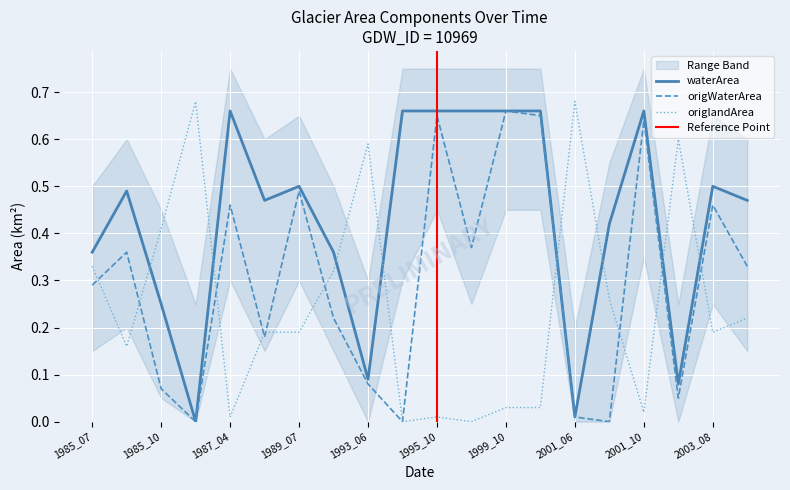

Reading right to left, extract all data points from this chart.

waterArea: 0.5	0.5	0.1	0.7	0.4	0.0	0.7	0.7	0.7	0.7	0.7	0.1	0.4	0.5	0.5	0.7	0.0	0.2	0.5	0.4
origWaterArea: 0.3	0.5	0.1	0.6	0.0	0.0	0.7	0.7	0.4	0.7	0.0	0.1	0.2	0.5	0.2	0.5	0.0	0.1	0.4	0.3
origlandArea: 0.2	0.2	0.6	0.0	0.3	0.7	0.0	0.0	0.0	0.0	0.0	0.6	0.3	0.2	0.2	0.0	0.7	0.4	0.2	0.3